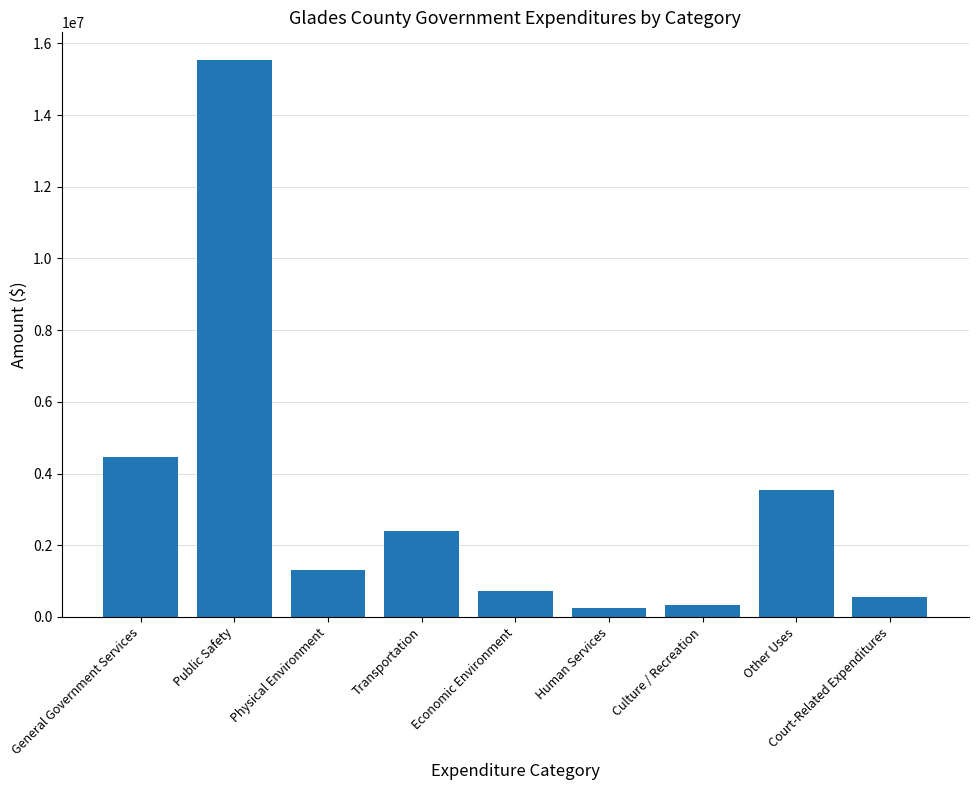

What is the value of the 7th bar from the left?

328777